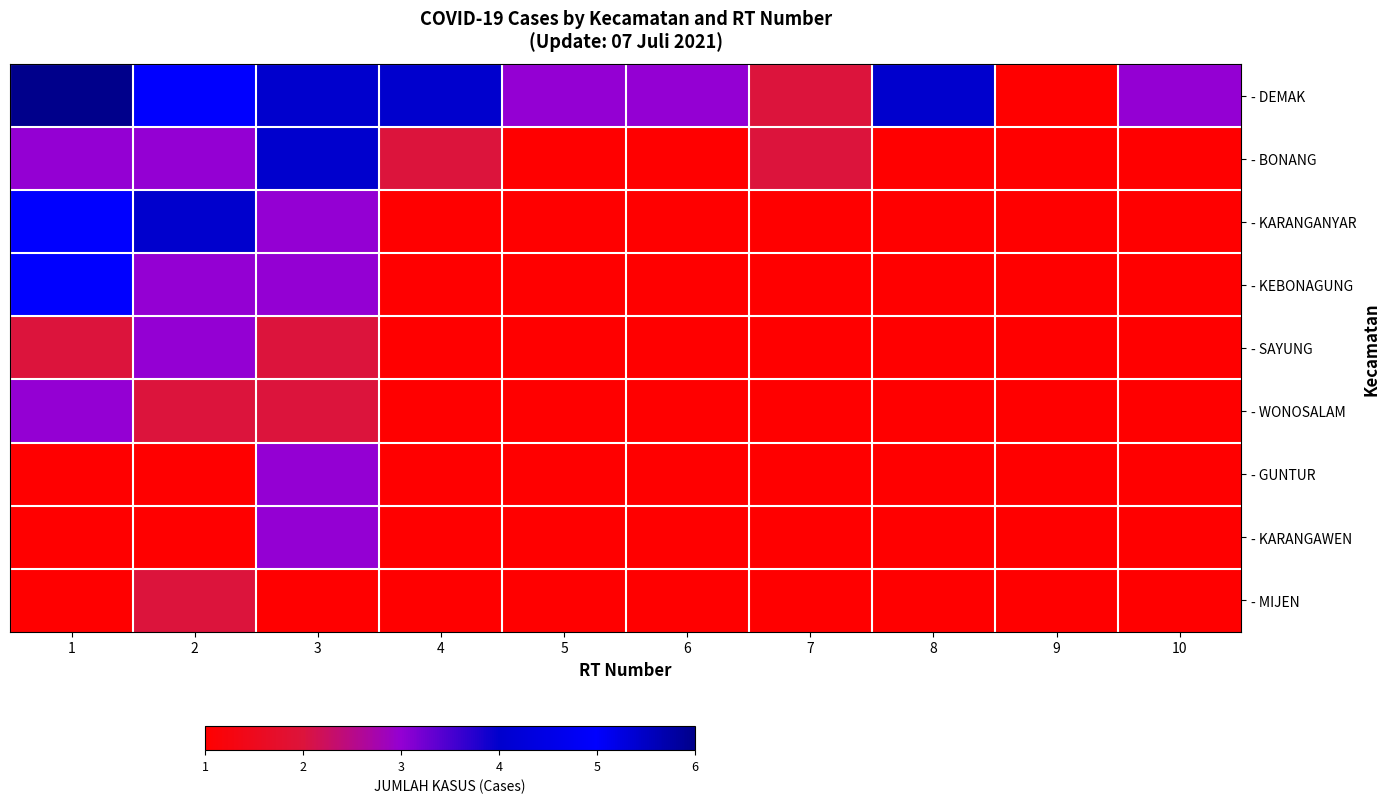

What is the total value across all series at 9?

9